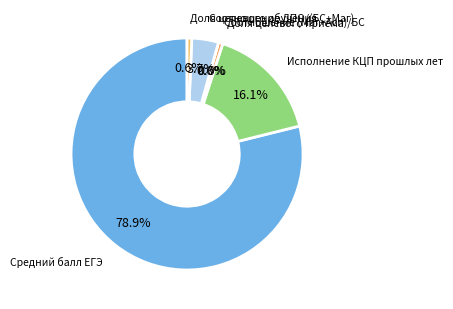

To the nearest percent, what is the difference between the largest and smallest slice percentages?

79%